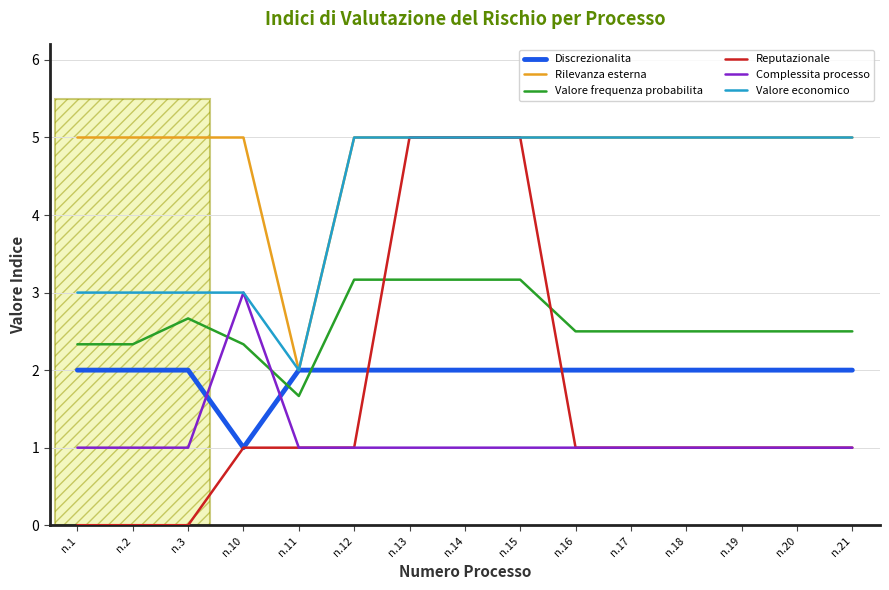

Reading left to right, what are all the values shown in this chart?

Discrezionalita: 2.0	2.0	2.0	1.0	2.0	2.0	2.0	2.0	2.0	2.0	2.0	2.0	2.0	2.0	2.0
Rilevanza esterna: 5.0	5.0	5.0	5.0	2.0	5.0	5.0	5.0	5.0	5.0	5.0	5.0	5.0	5.0	5.0
Valore frequenza probabilita: 2.3	2.3	2.7	2.3	1.7	3.2	3.2	3.2	3.2	2.5	2.5	2.5	2.5	2.5	2.5
Reputazionale: 0.0	0.0	0.0	1.0	1.0	1.0	5.0	5.0	5.0	1.0	1.0	1.0	1.0	1.0	1.0
Complessita processo: 1.0	1.0	1.0	3.0	1.0	1.0	1.0	1.0	1.0	1.0	1.0	1.0	1.0	1.0	1.0
Valore economico: 3.0	3.0	3.0	3.0	2.0	5.0	5.0	5.0	5.0	5.0	5.0	5.0	5.0	5.0	5.0